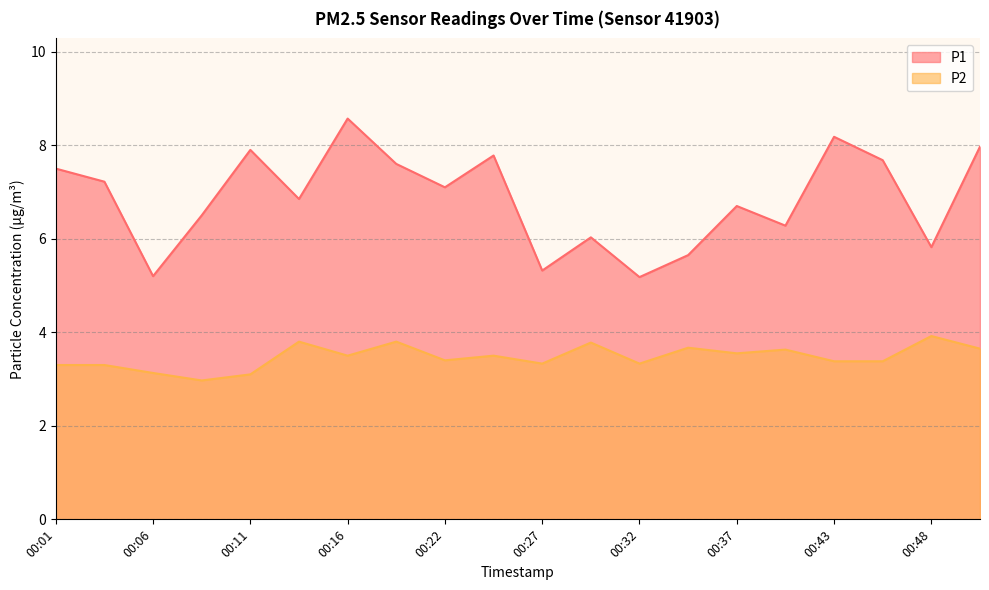

Which series has the largest range (max minus min)?

P1